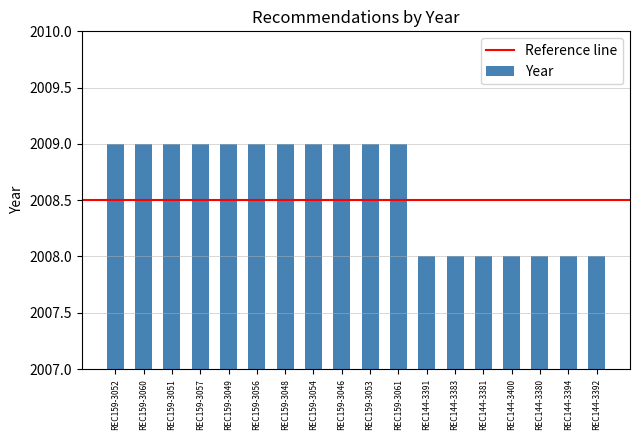

What is the greatest value displayed?

2009